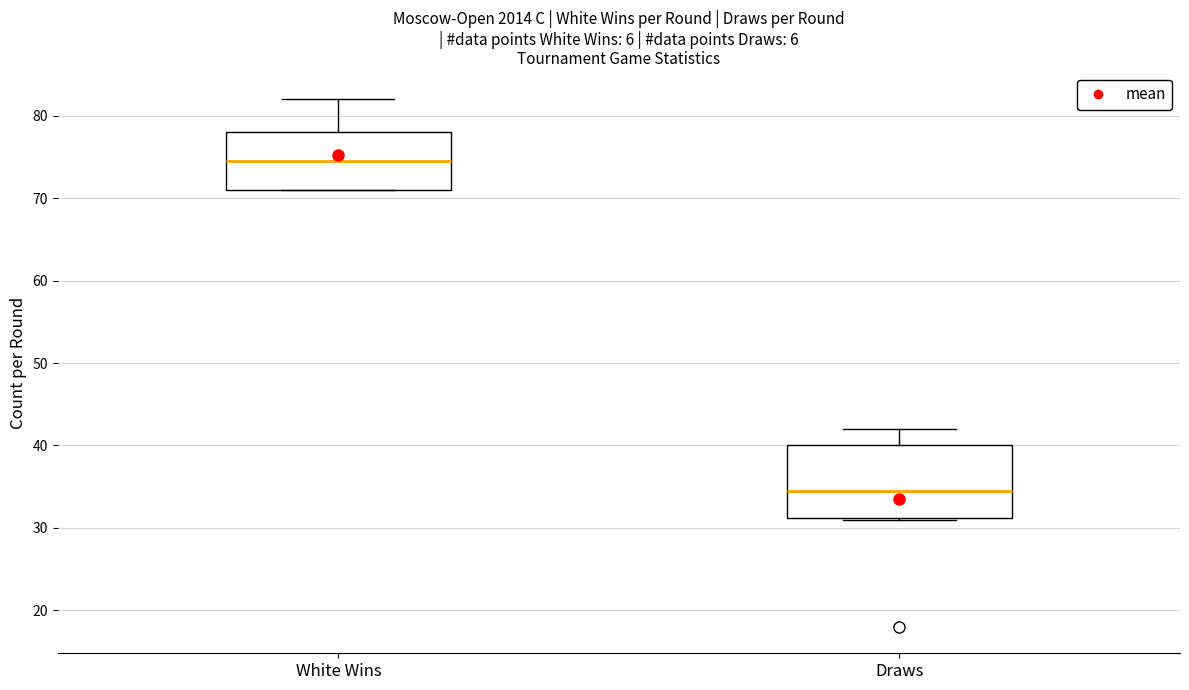

Reading left to right, transcribe this box plot: for each box, give where its median line is, the range the box spans, and where its two whiskers end, as read against the y-axis. The values are not printed on the chart, so give them approximately, as read against the axis.

White Wins: median 75, box 71 to 78, whiskers 71 to 82
Draws: median 35, box 31 to 40, whiskers 31 to 42